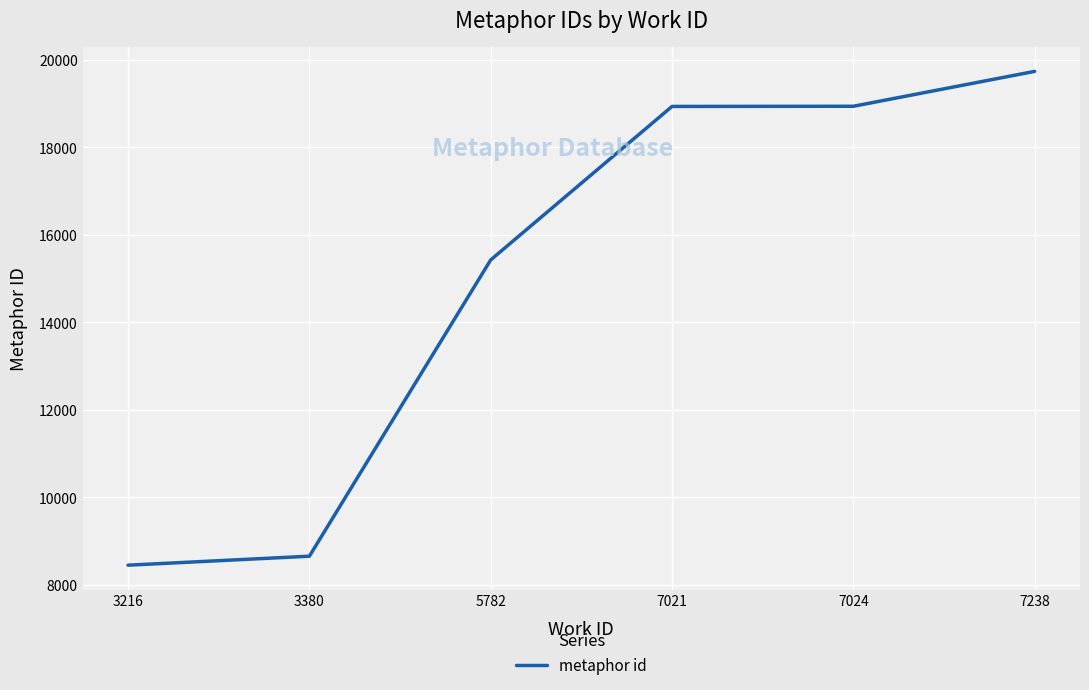

Does the chart have visible grid lines?

Yes